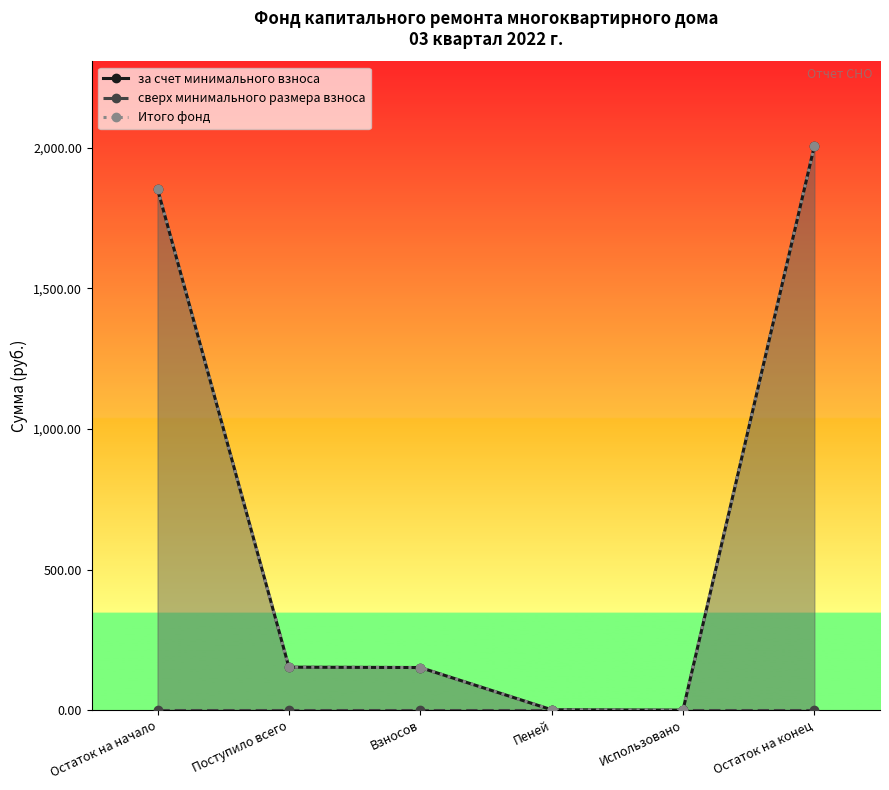

Reading right to left, transcribe all the data shown in this chart.

за счет минимального взноса: 2006.0	0.0	1.3	151.4	152.7	1853.3
сверх минимального размера взноса: 0.0	0.0	0.0	0.0	0.0	0.0
Итого фонд: 2006.0	0.0	1.3	151.4	152.7	1853.3